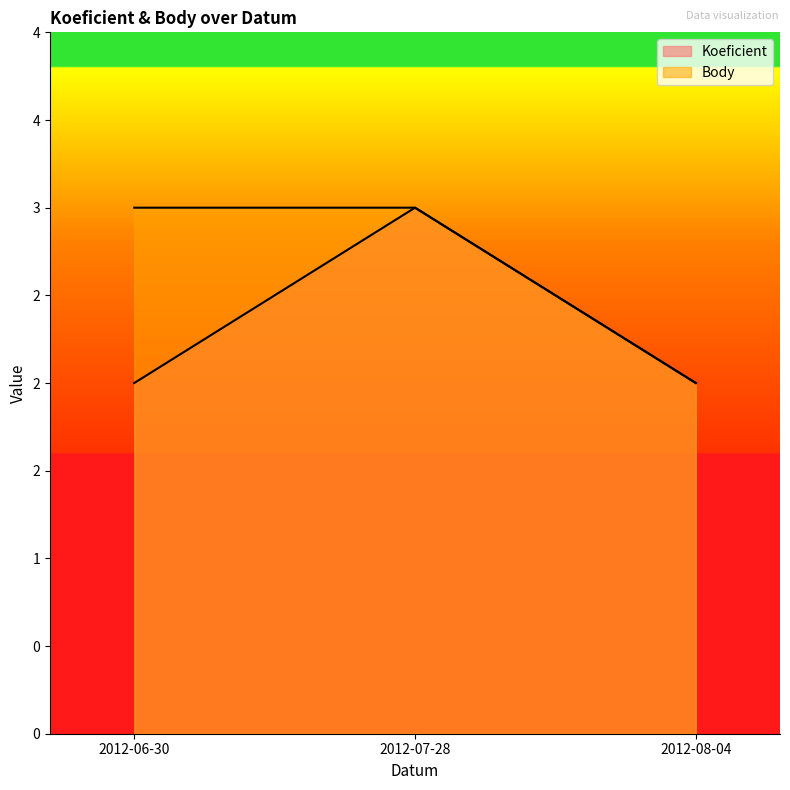

What is the lowest value of the Body series?

2